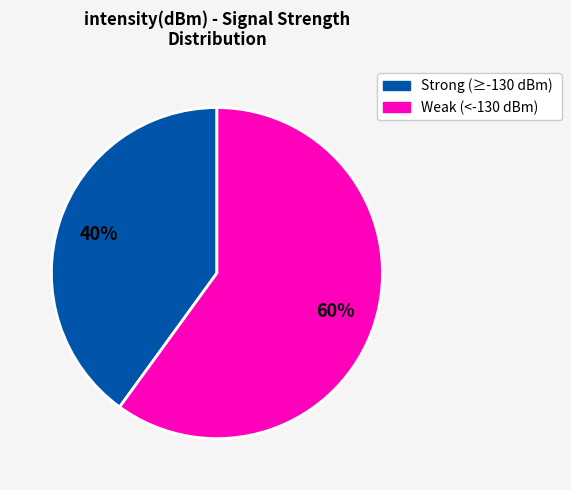

Rank the categories by value from highest to lowest.

Weak (<-130 dBm), Strong (≥-130 dBm)